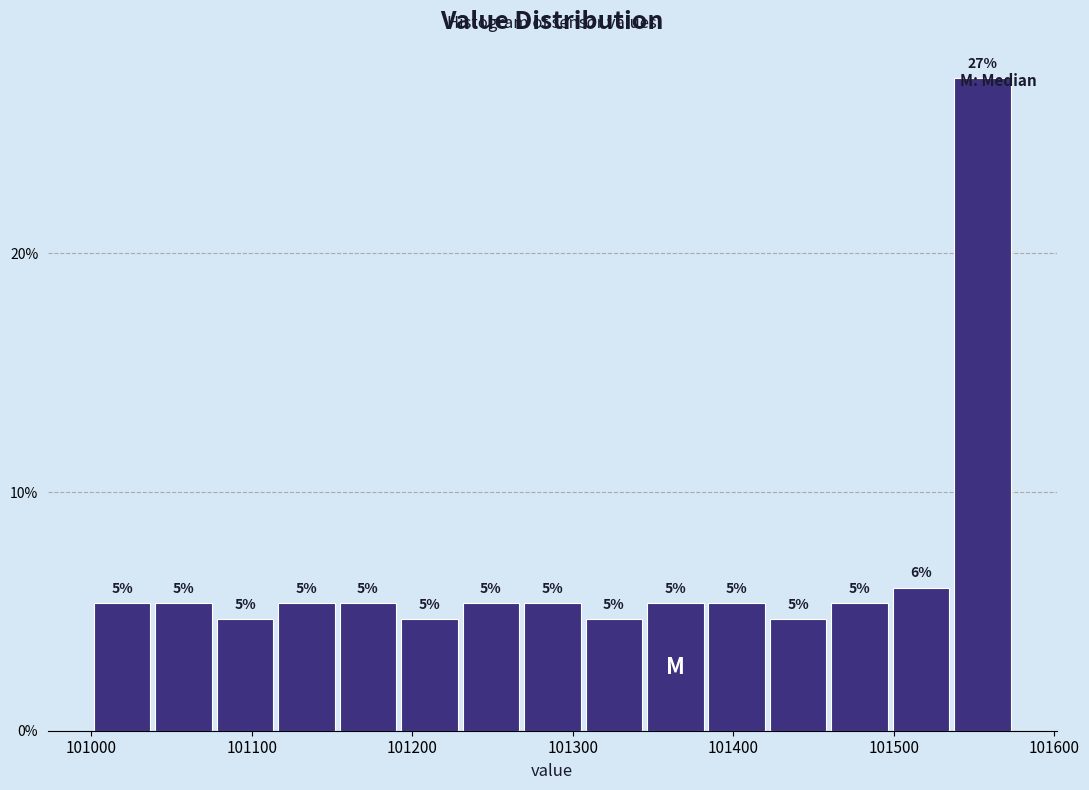

Read against the x-axis, roughly where is the centre of the tallest bar?

101560